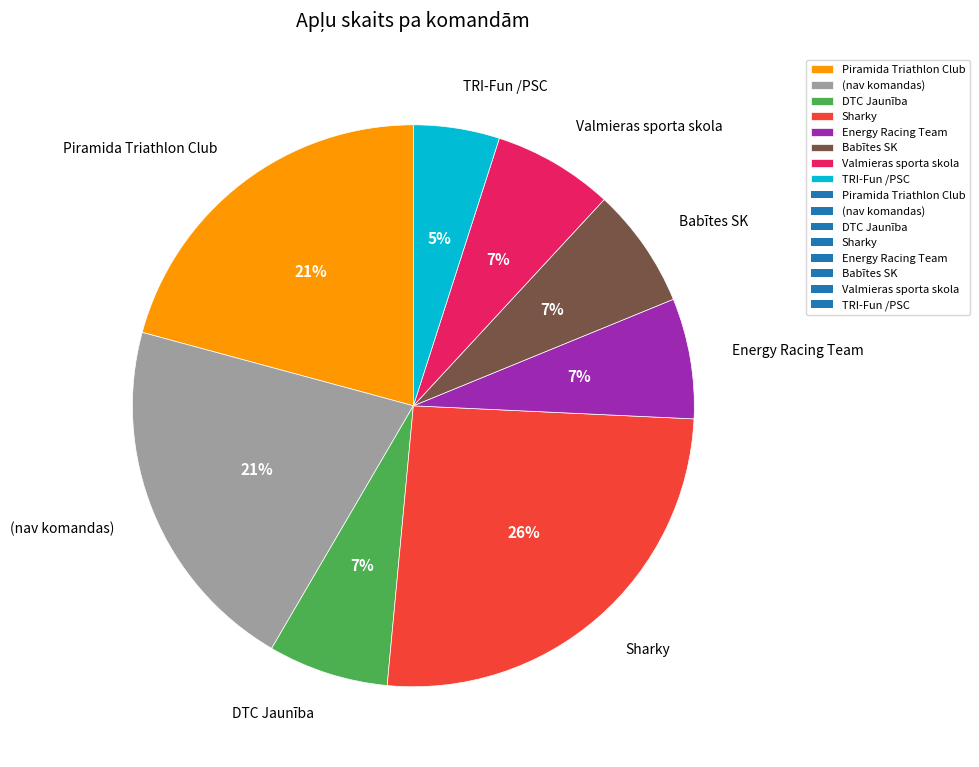

Count the number of slices in the pie.

8